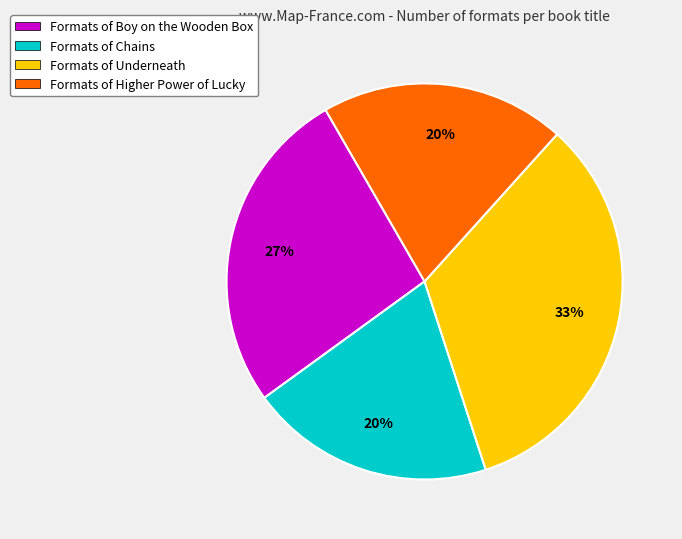

To the nearest percent, what is the average slice percentage?

25%